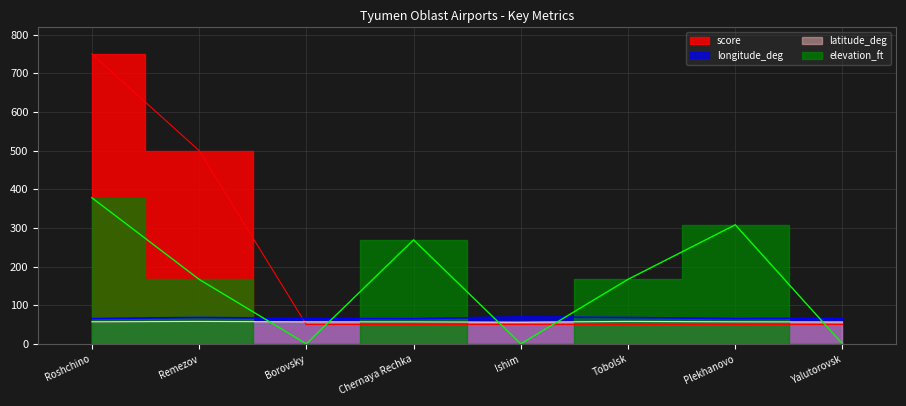

How many lines are shown in the chart?

4